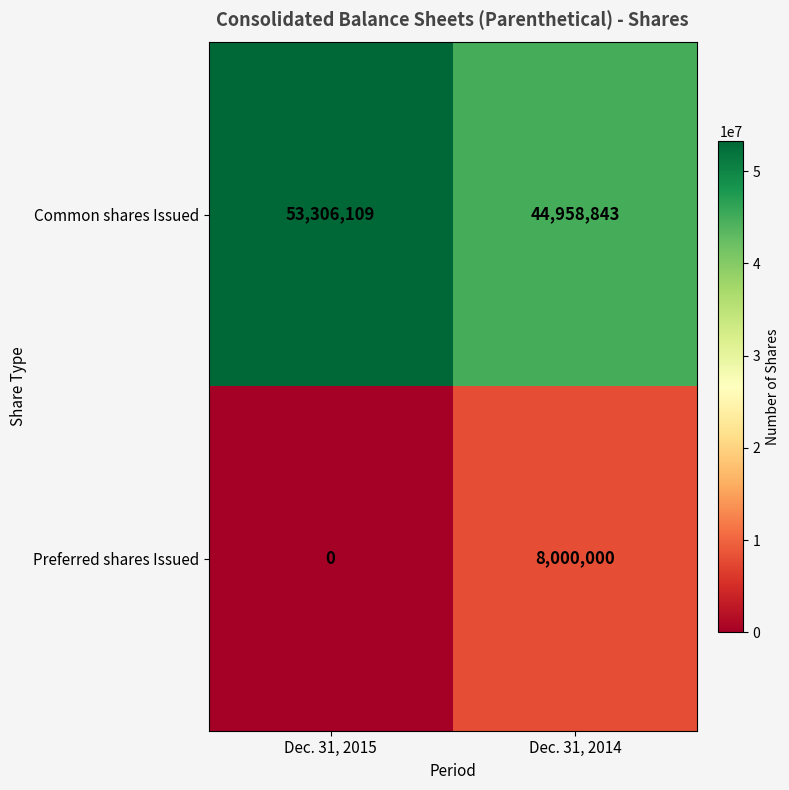

Which label corresponds to the smallest value in the chart?

Dec. 31, 2015